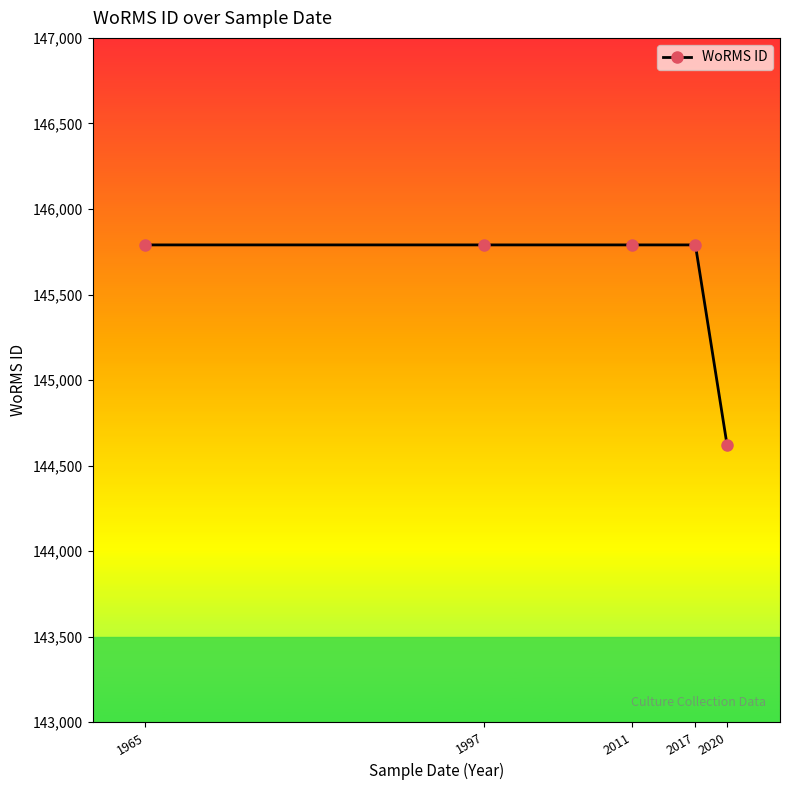

What is the average value?

145555.7